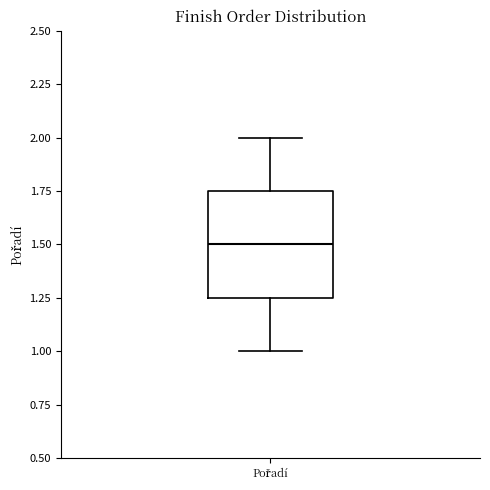

Read this box plot against the y-axis: the position of the median line, the range covered by the box, and the ends of both whiskers. The values are not printed on the chart, so give them approximately, as read against the axis.

median 1.50, box 1.25 to 1.75, whiskers 1.00 to 2.00